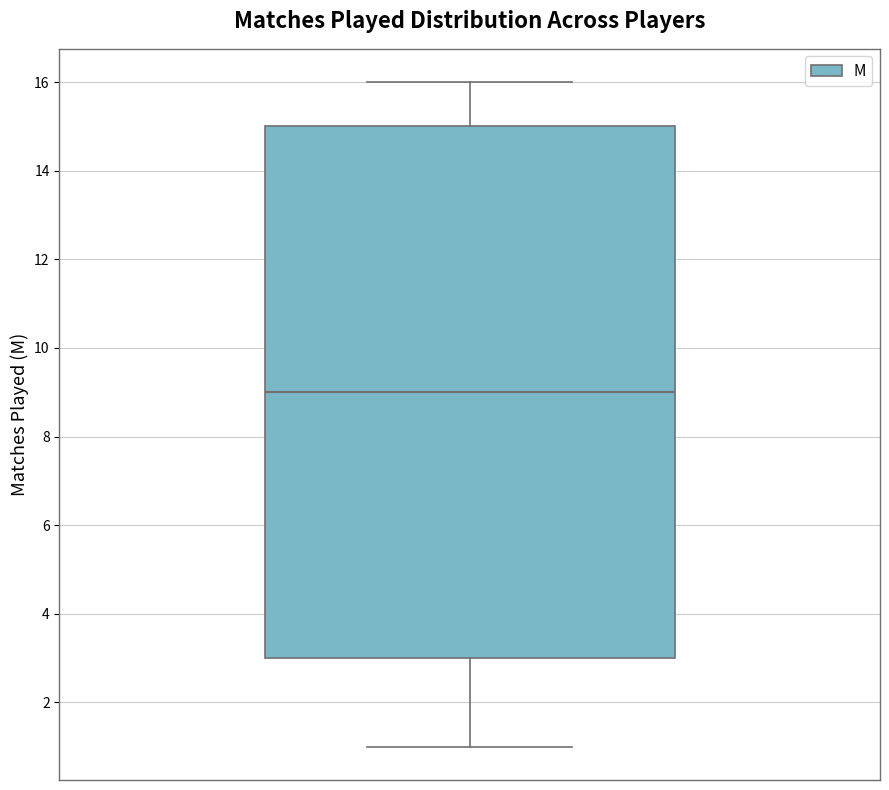

Where does the lower whisker of the box end on the y-axis? The values are not printed on the chart, so give them approximately, as read against the axis.

1